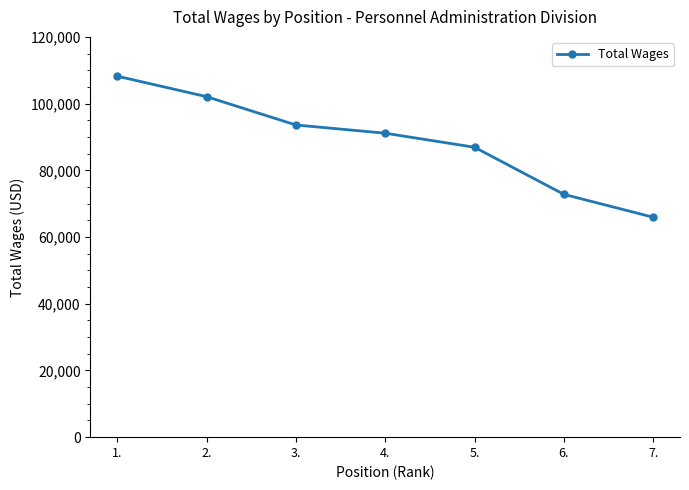

Is it true that the value at 4. is 91124?

True